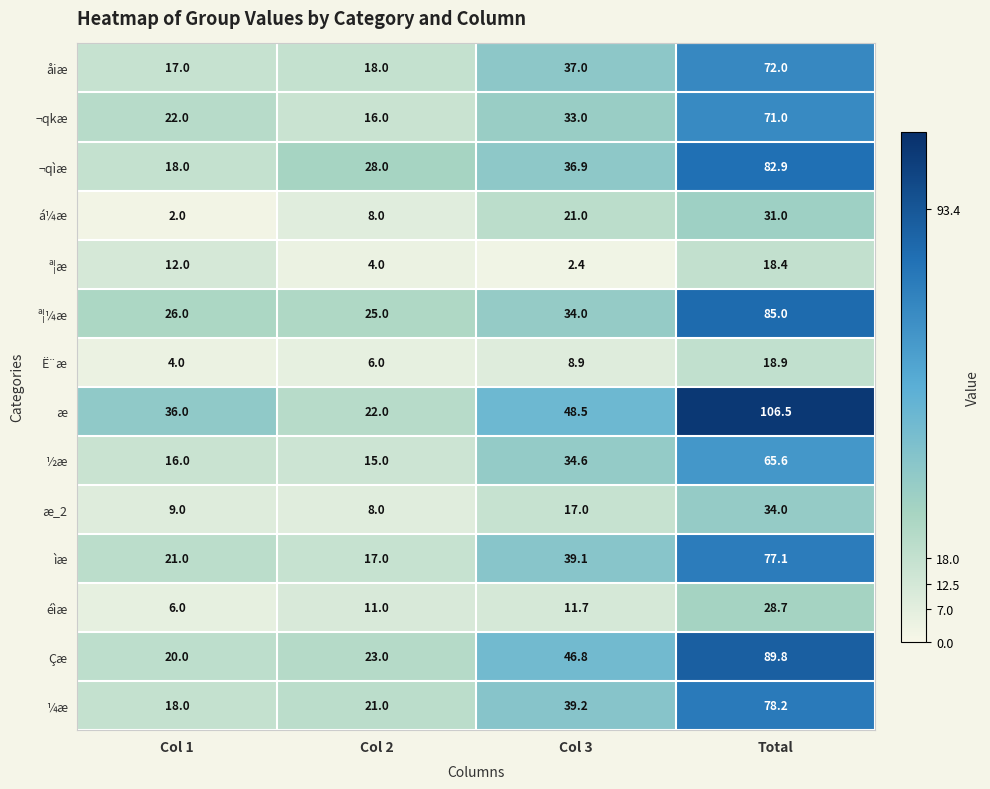

Where is á¼æ nearest to the value 16?

Col 3